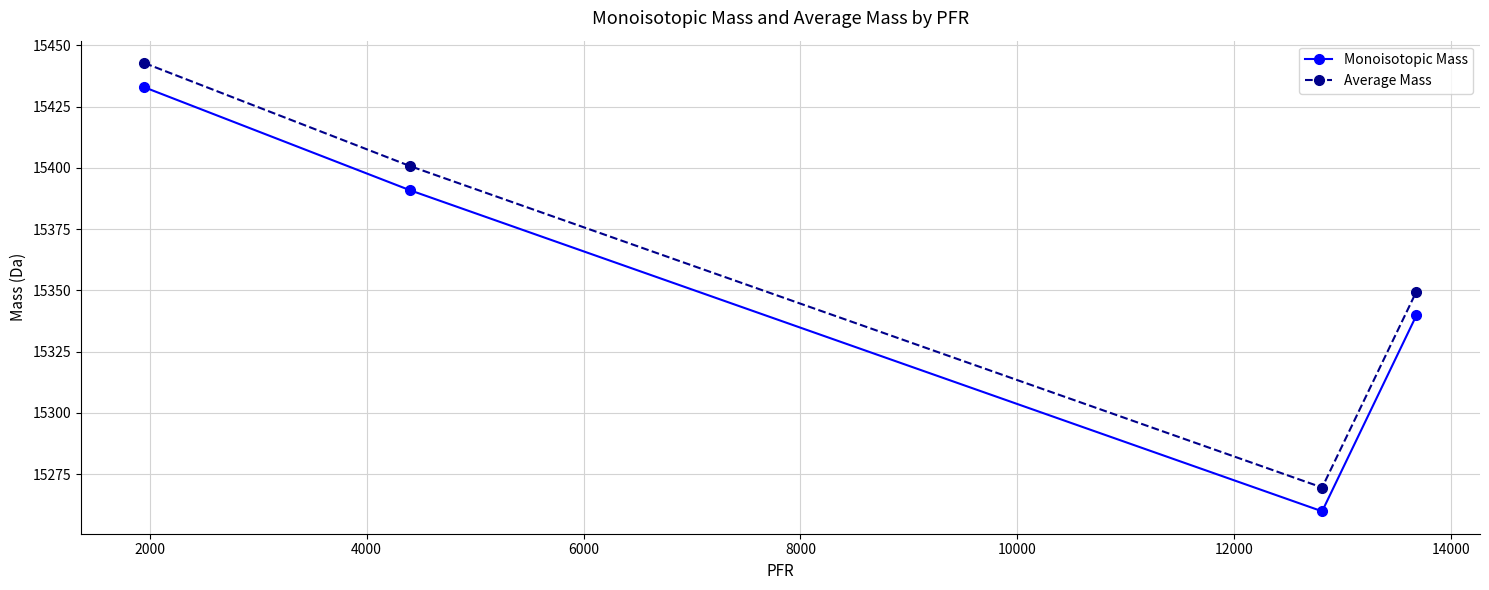

List the series in order of their peak value, highest first.

Average Mass, Monoisotopic Mass